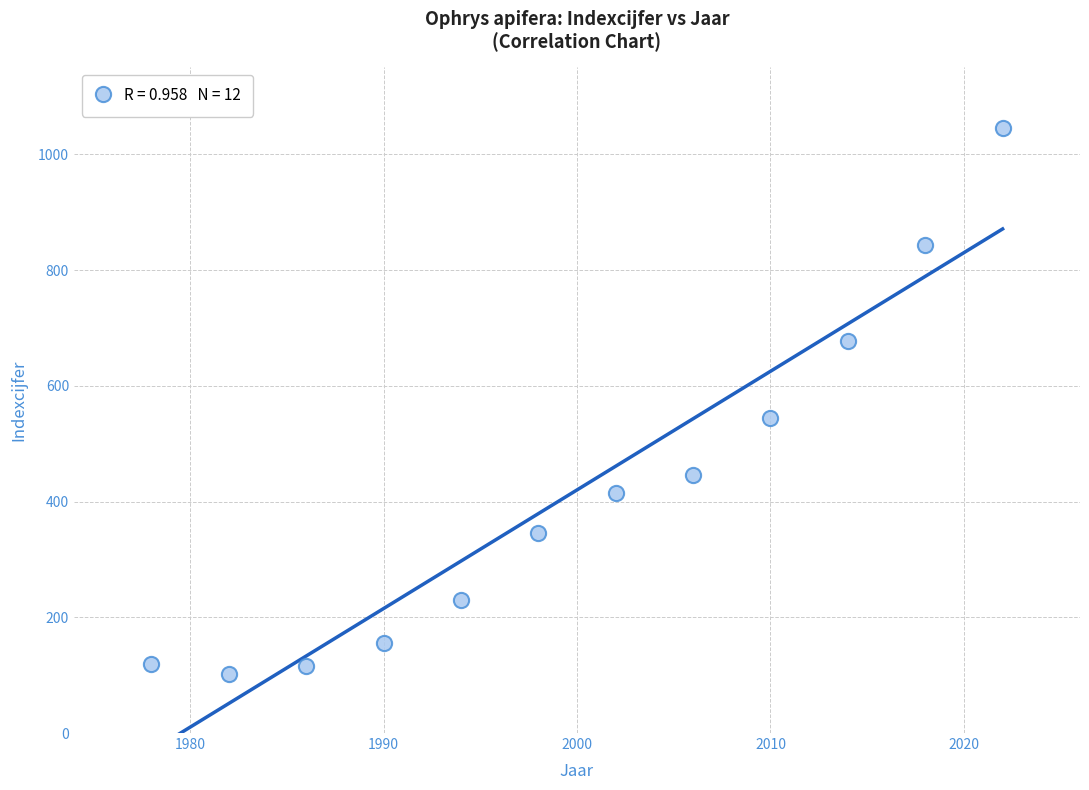

What is the range of X values (max minus min)?

44